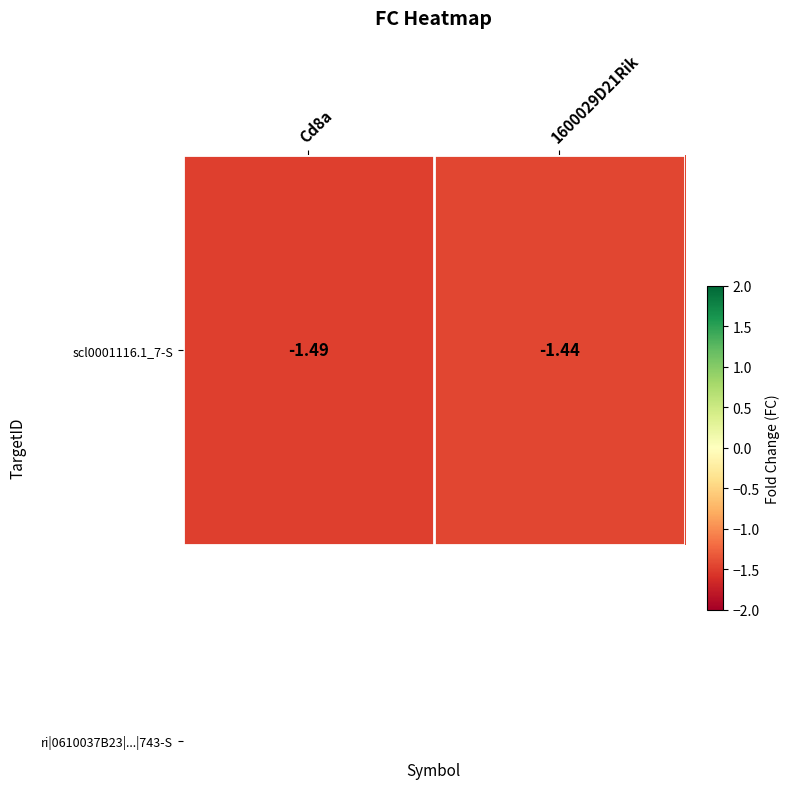

At which category does the chart reach its peak across all series?

1600029D21Rik